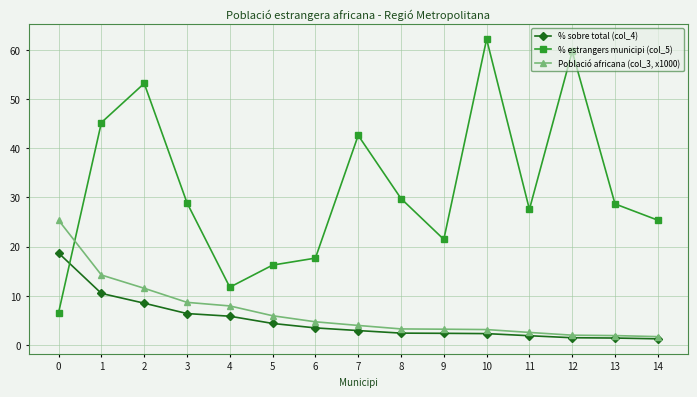

Does the chart display data point markers on the line(s)?

Yes